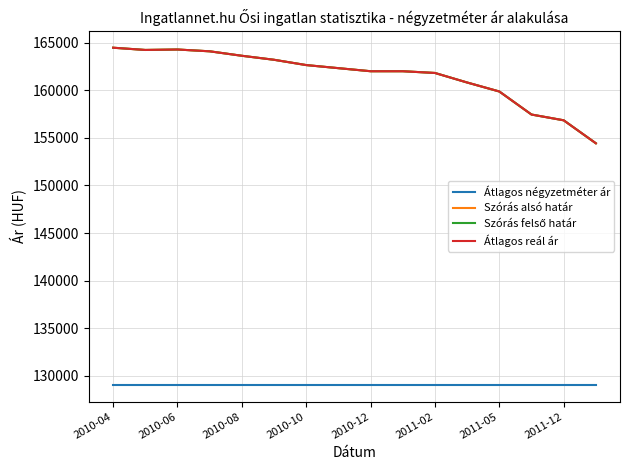

True or false: Átlagos négyzetméter ár and Átlagos reál ár intersect in this chart.

False